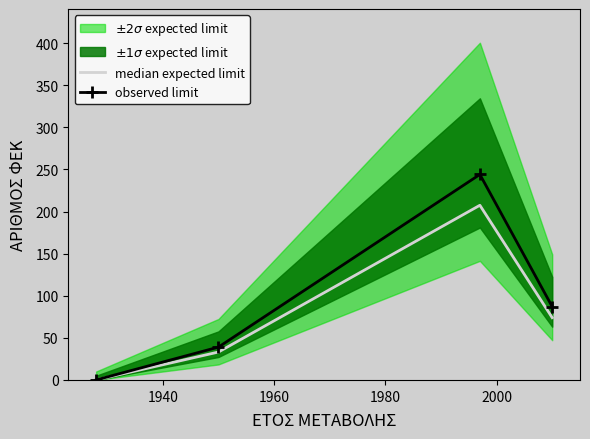

Is the value of median expected limit at 1980 greater than the value of observed limit at 1980?

No